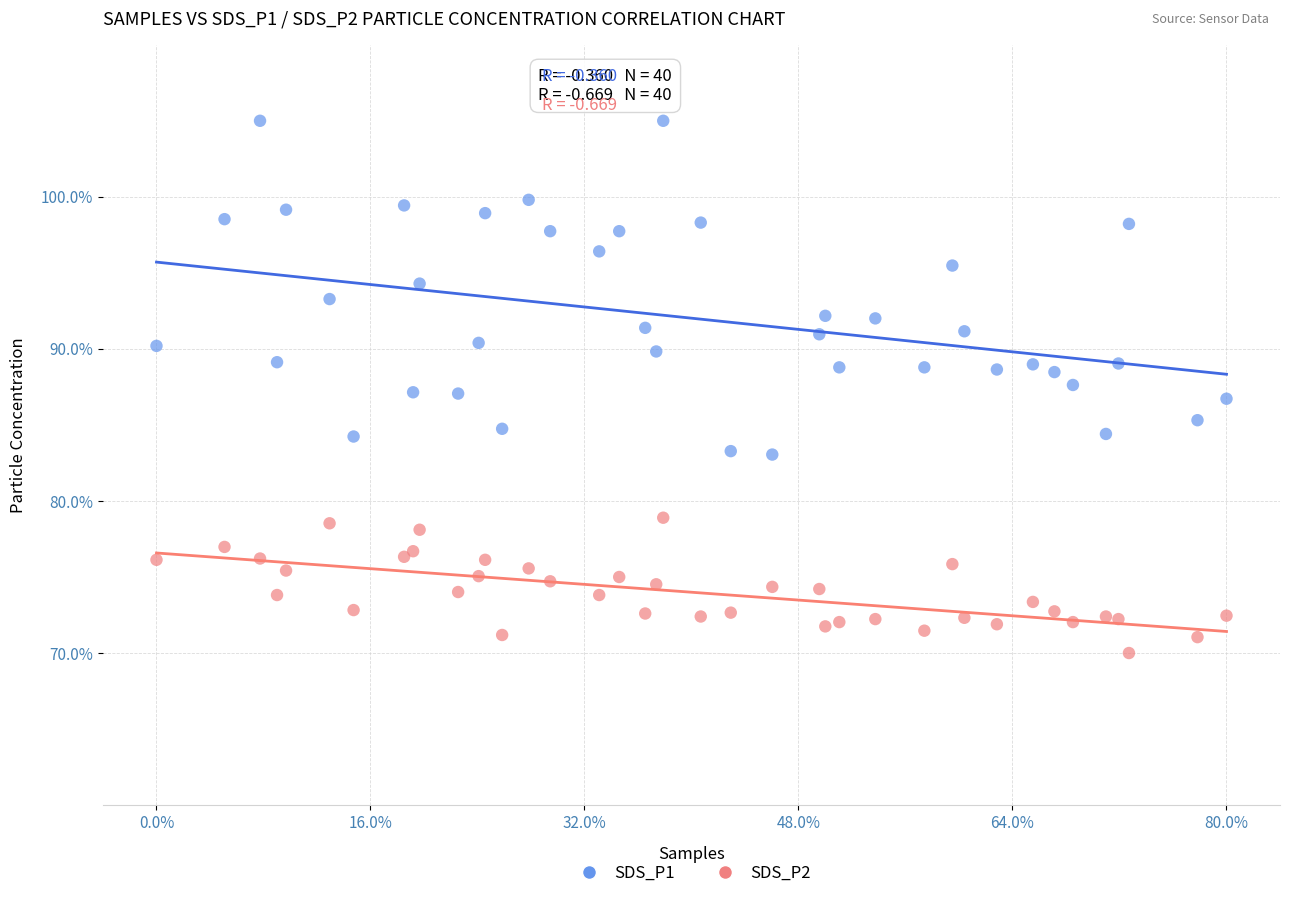

Which series contains the lowest Y value?

SDS_P2